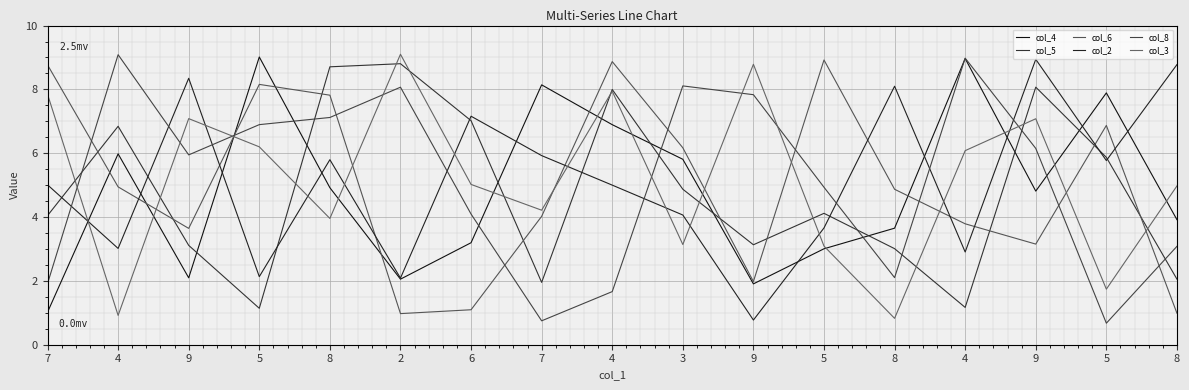

What is the difference between the col_2 values at 5 and 7?

3.8